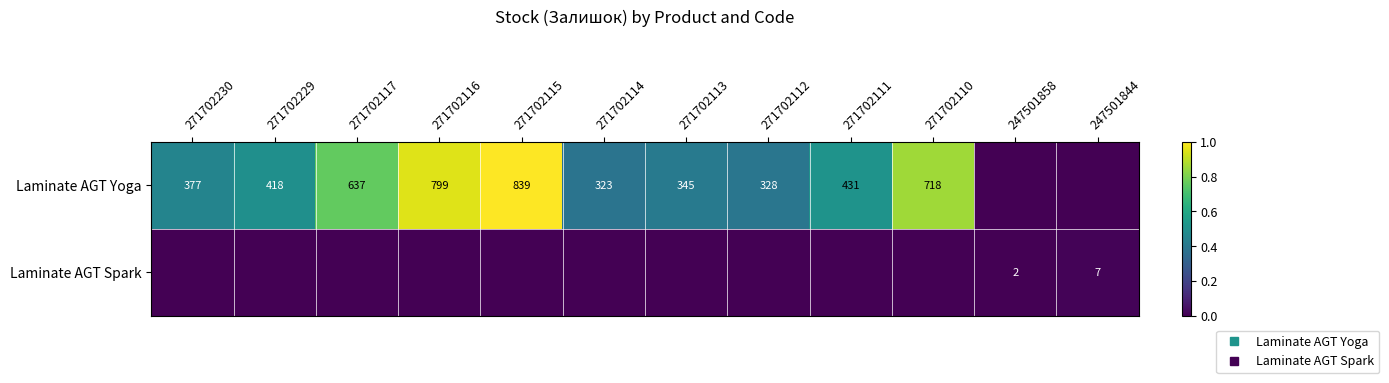

The Laminate AGT Yoga series shows 0.8 at 271702117. True or false?

True